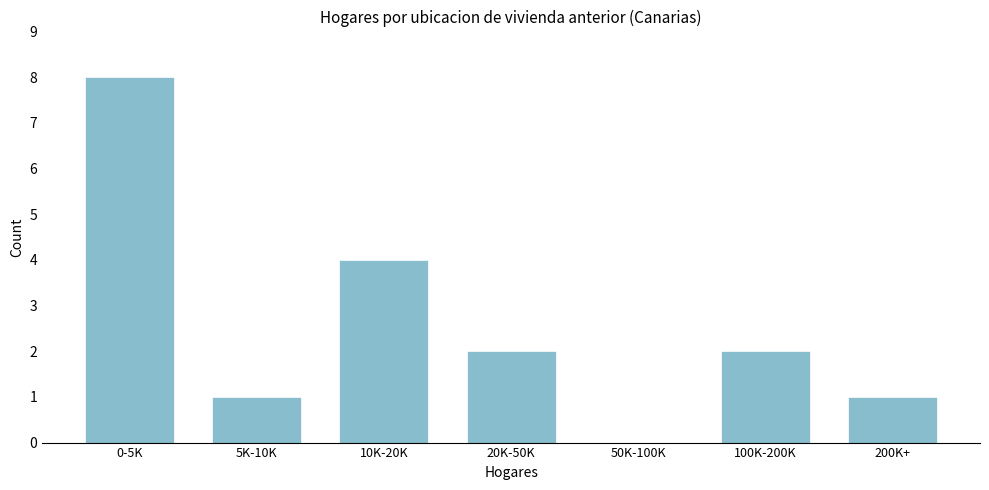

Reading left to right, extract all data points from this chart.

0-5K=8	5K-10K=1	10K-20K=4	20K-50K=2	50K-100K=0	100K-200K=2	200K+=1